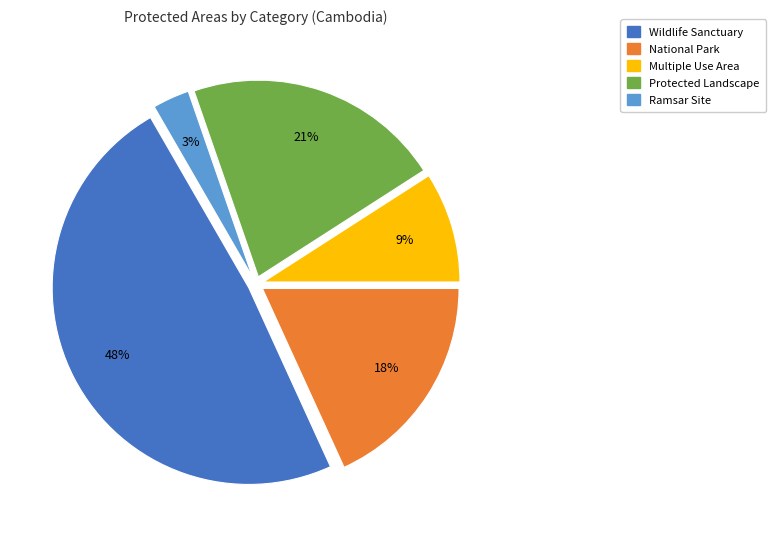

How many slices are in this pie chart?

5